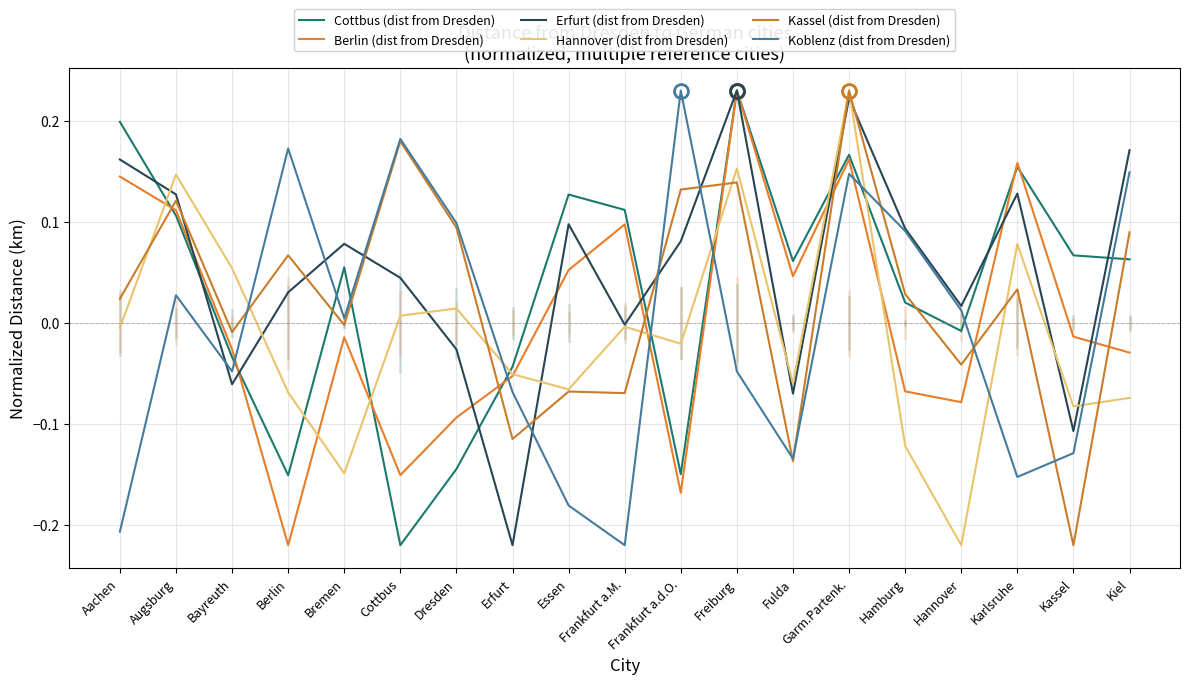

How many values in Hannover (dist from Dresden) are above zero?

7